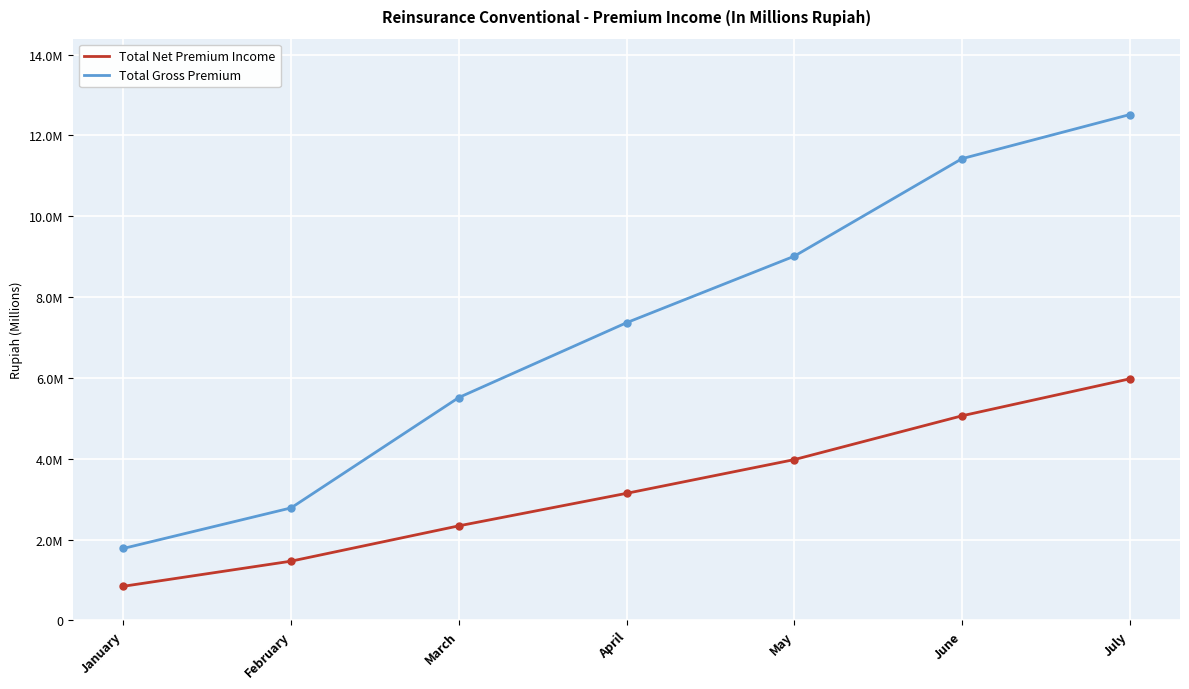

At how many categories does at least one series exceed 6889121?

4